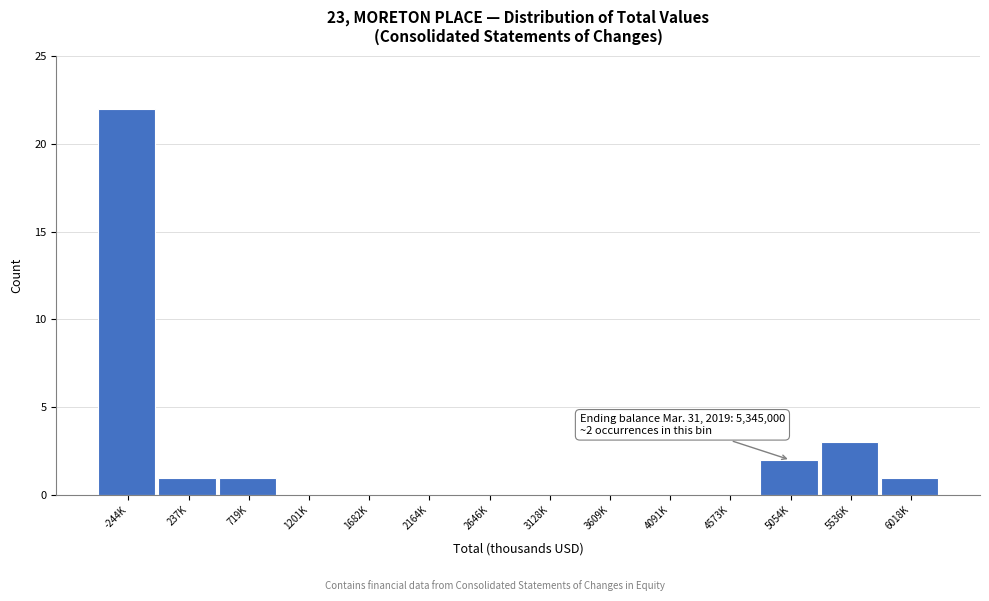

Reading left to right, list all the values displayed in this chart.

-244K=22	237K=1	719K=1	1201K=0	1682K=0	2164K=0	2646K=0	3128K=0	3609K=0	4091K=0	4573K=0	5054K=2	5536K=3	6018K=1